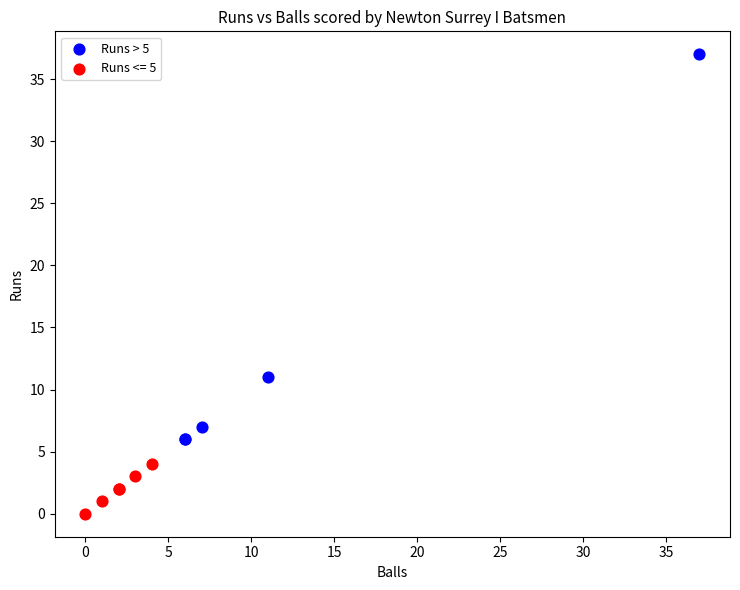

Which series contains the highest Y value?

Runs > 5